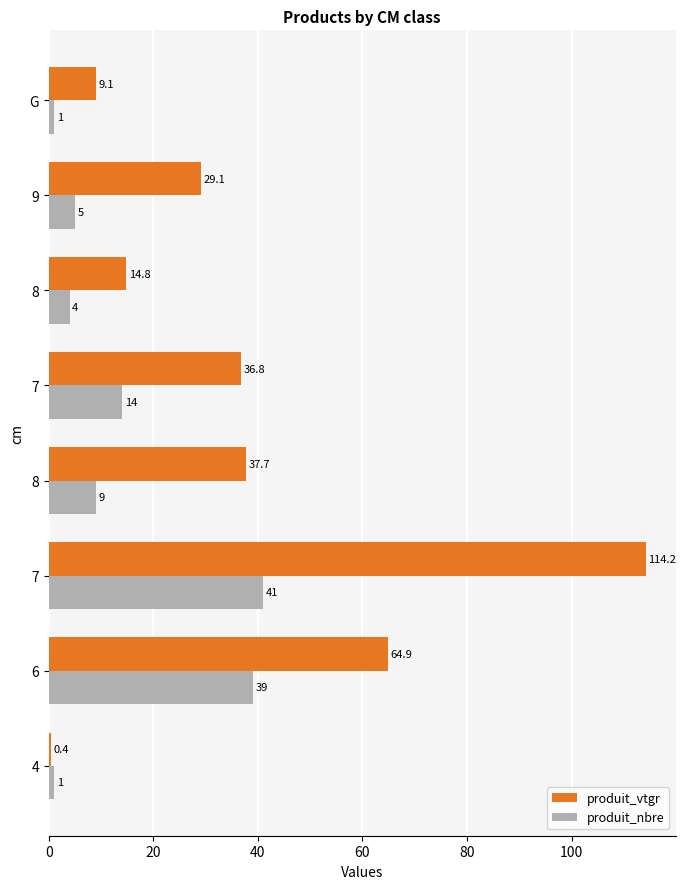

What are all the series names shown in the legend?

produit_vtgr, produit_nbre